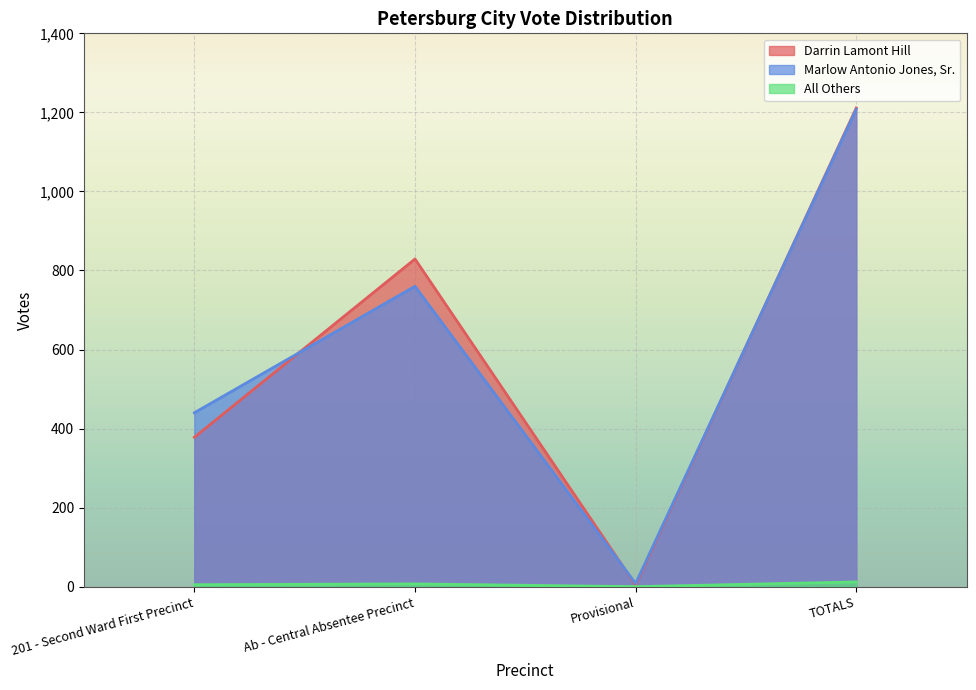

True or false: All Others has a value of 5 at Ab - Central Absentee Precinct.

False